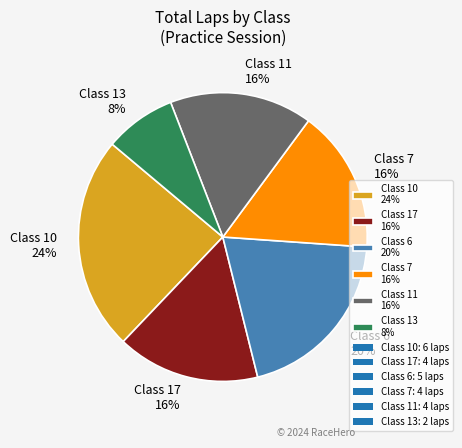

Does Class 13 8% account for over 50% of the chart?

No